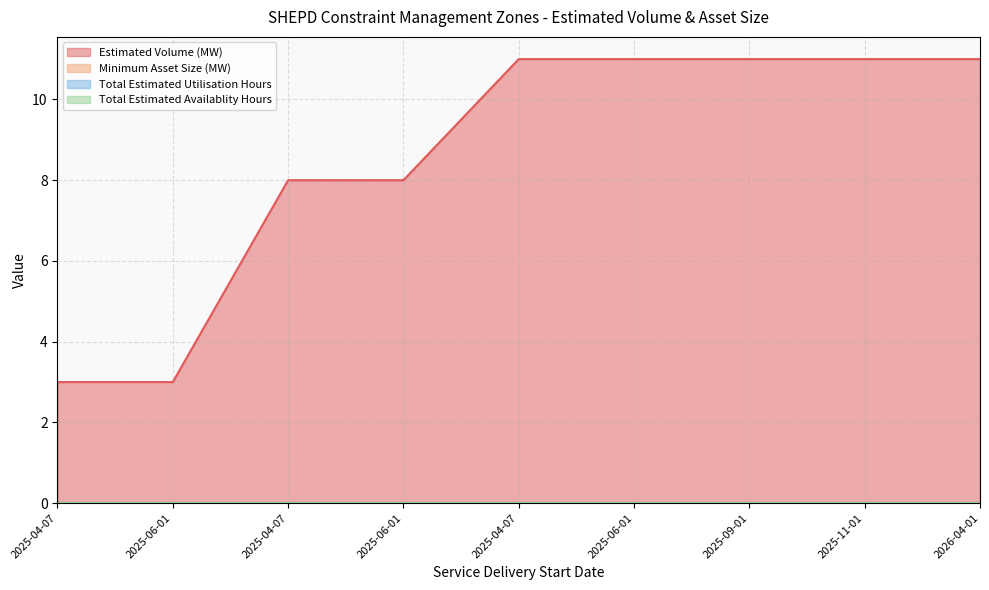

Reading right to left, what are all the values shown in this chart?

Estimated Volume (MW): 2026-04-01=11.0	2025-11-01=11.0	2025-09-01=11.0	2025-06-01=11.0	2025-04-07=11.0	2025-06-01=8.0	2025-04-07=8.0	2025-06-01=3.0	2025-04-07=3.0
Minimum Asset Size (MW): 2026-04-01=0.0	2025-11-01=0.0	2025-09-01=0.0	2025-06-01=0.0	2025-04-07=0.0	2025-06-01=0.0	2025-04-07=0.0	2025-06-01=0.0	2025-04-07=0.0
Total Estimated Utilisation Hours: 2026-04-01=0.0	2025-11-01=0.0	2025-09-01=0.0	2025-06-01=0.0	2025-04-07=0.0	2025-06-01=0.0	2025-04-07=0.0	2025-06-01=0.0	2025-04-07=0.0
Total Estimated Availablity Hours: 2026-04-01=0.0	2025-11-01=0.0	2025-09-01=0.0	2025-06-01=0.0	2025-04-07=0.0	2025-06-01=0.0	2025-04-07=0.0	2025-06-01=0.0	2025-04-07=0.0